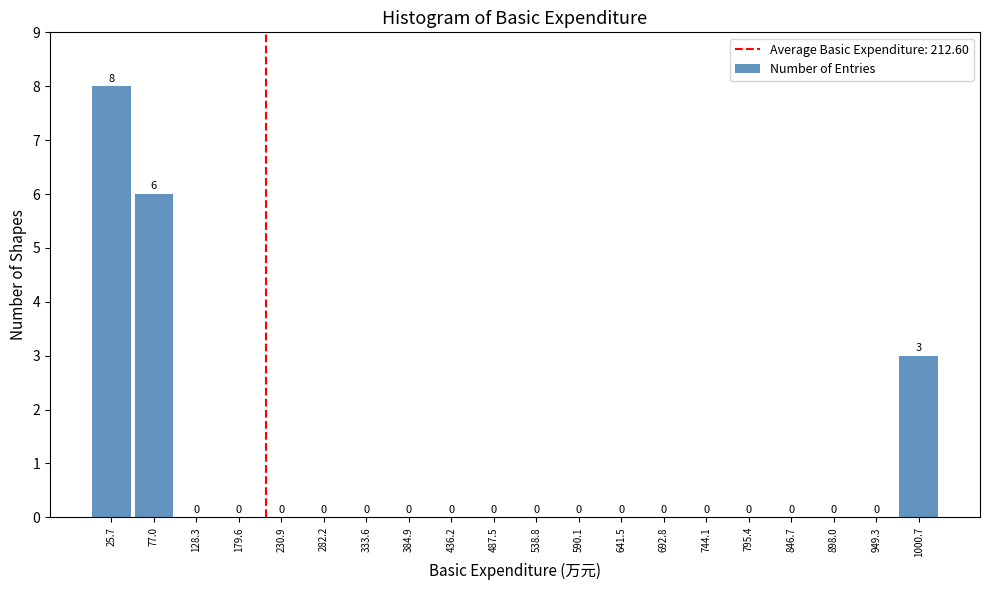

Reading left to right, transcribe this chart: for each bar, give the range it covers on the x-axis and its height. The bar edges are not printed on the chart, so give them approximately, as read against the axis.

0 to 50: 8
50 to 100: 6
100 to 150: 0
150 to 210: 0
210 to 260: 0
260 to 310: 0
310 to 360: 0
360 to 410: 0
410 to 460: 0
460 to 510: 0
510 to 560: 0
560 to 620: 0
620 to 670: 0
670 to 720: 0
720 to 770: 0
770 to 820: 0
820 to 870: 0
870 to 920: 0
920 to 980: 0
980 to 1030: 3